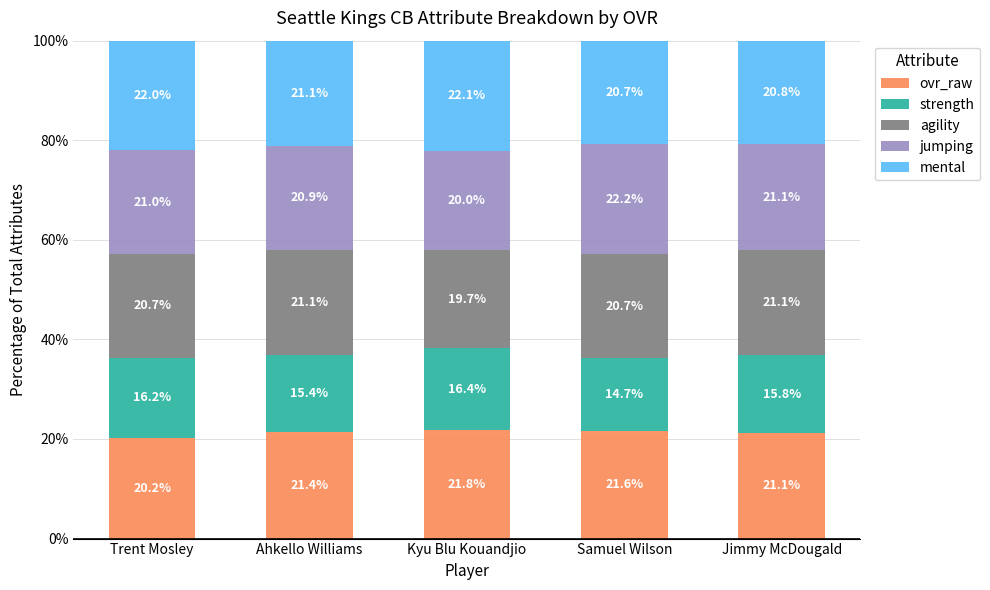

What are all the series names shown in the legend?

ovr_raw, strength, agility, jumping, mental